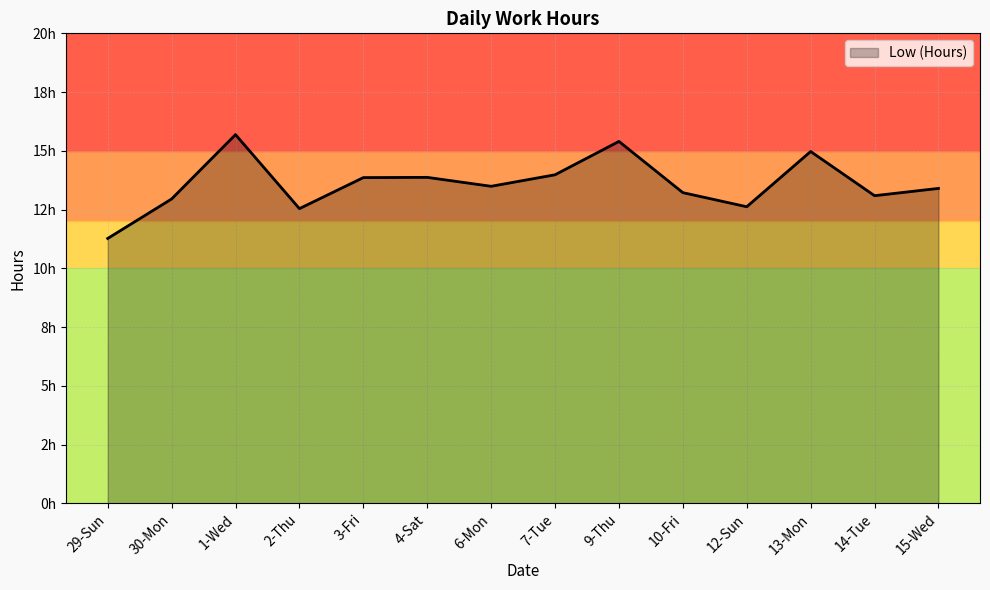

At which category does the data reach its first local valley?

2-Thu